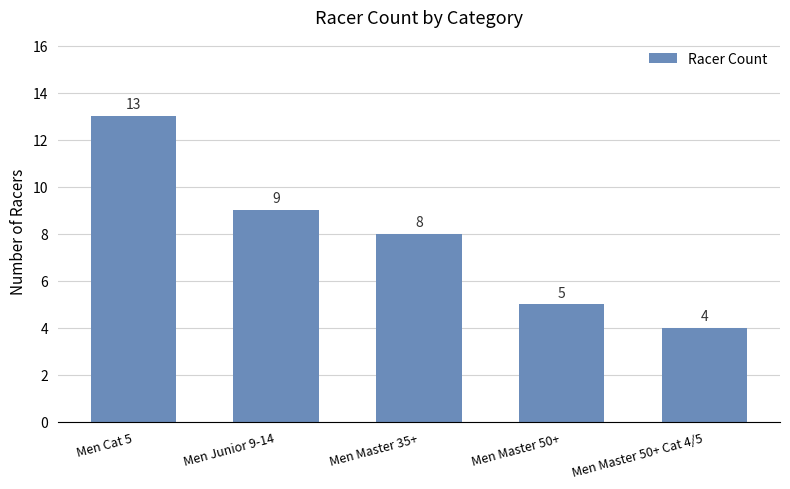

The value at Men Master 50+ is 8. True or false?

False